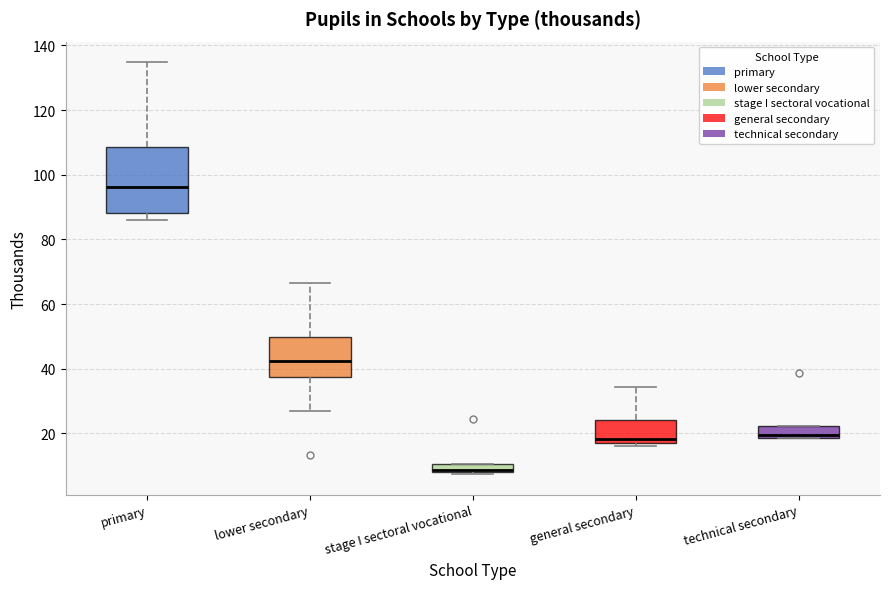

Where is the upper edge of the box for stage I sectoral vocational on the y-axis? The values are not printed on the chart, so give them approximately, as read against the axis.

10